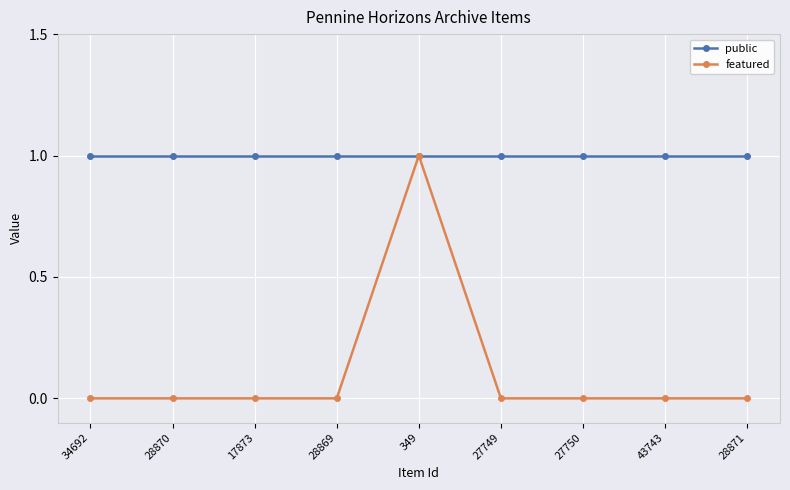

Rank the series at 43743 from highest to lowest value.

public, featured